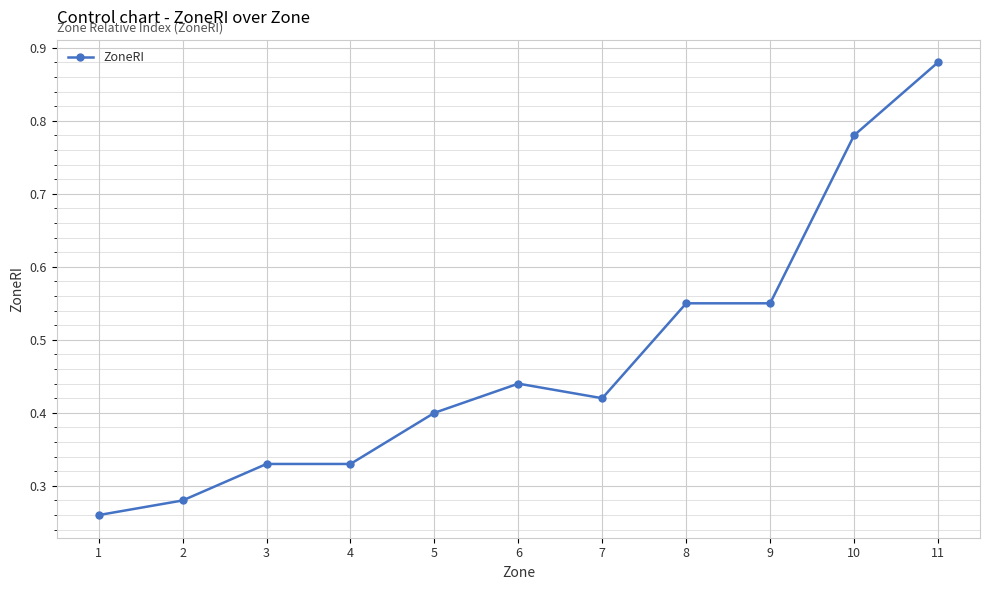

What is the change in value from 2 to 8?

+0.3